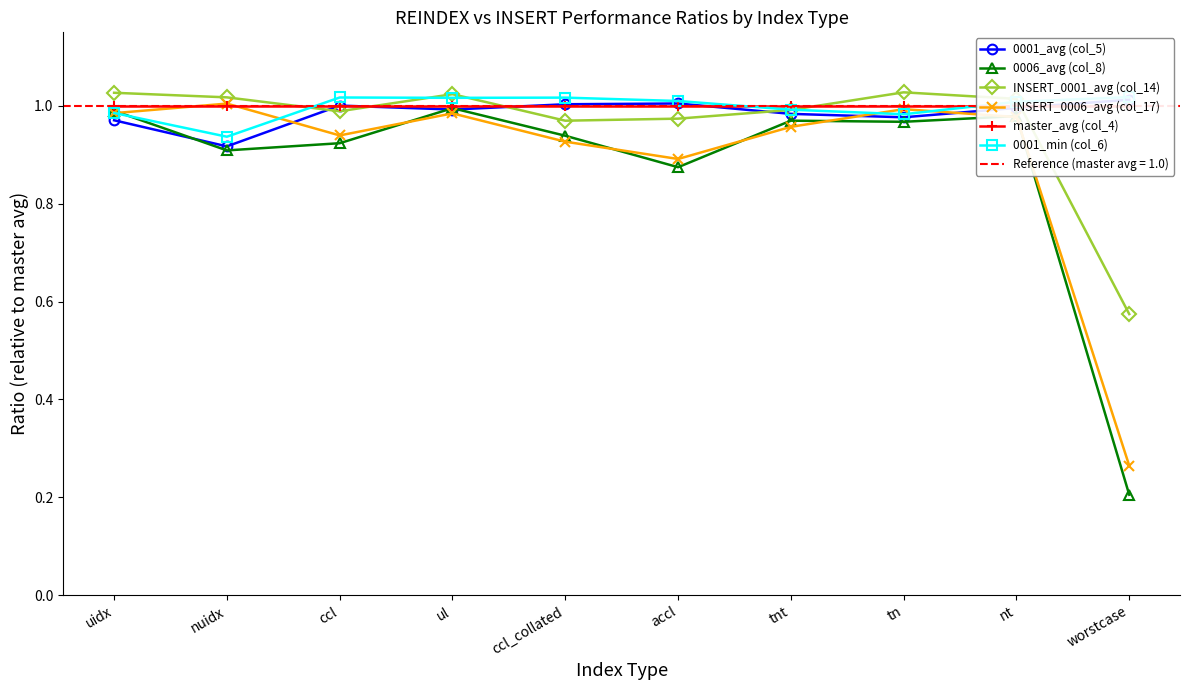

Reading right to left, what are all the values shown in this chart?

0001_avg (col_5): worstcase=1.0	nt=1.0	tn=1.0	tnt=1.0	accl=1.0	ccl_collated=1.0	ul=1.0	ccl=1.0	nuidx=0.9	uidx=1.0
0006_avg (col_8): worstcase=0.2	nt=1.0	tn=1.0	tnt=1.0	accl=0.9	ccl_collated=0.9	ul=1.0	ccl=0.9	nuidx=0.9	uidx=1.0
INSERT_0001_avg (col_14): worstcase=0.6	nt=1.0	tn=1.0	tnt=1.0	accl=1.0	ccl_collated=1.0	ul=1.0	ccl=1.0	nuidx=1.0	uidx=1.0
INSERT_0006_avg (col_17): worstcase=0.3	nt=1.0	tn=1.0	tnt=1.0	accl=0.9	ccl_collated=0.9	ul=1.0	ccl=0.9	nuidx=1.0	uidx=1.0
master_avg (col_4): worstcase=1.0	nt=1.0	tn=1.0	tnt=1.0	accl=1.0	ccl_collated=1.0	ul=1.0	ccl=1.0	nuidx=1.0	uidx=1.0
0001_min (col_6): worstcase=1.0	nt=1.0	tn=1.0	tnt=1.0	accl=1.0	ccl_collated=1.0	ul=1.0	ccl=1.0	nuidx=0.9	uidx=1.0